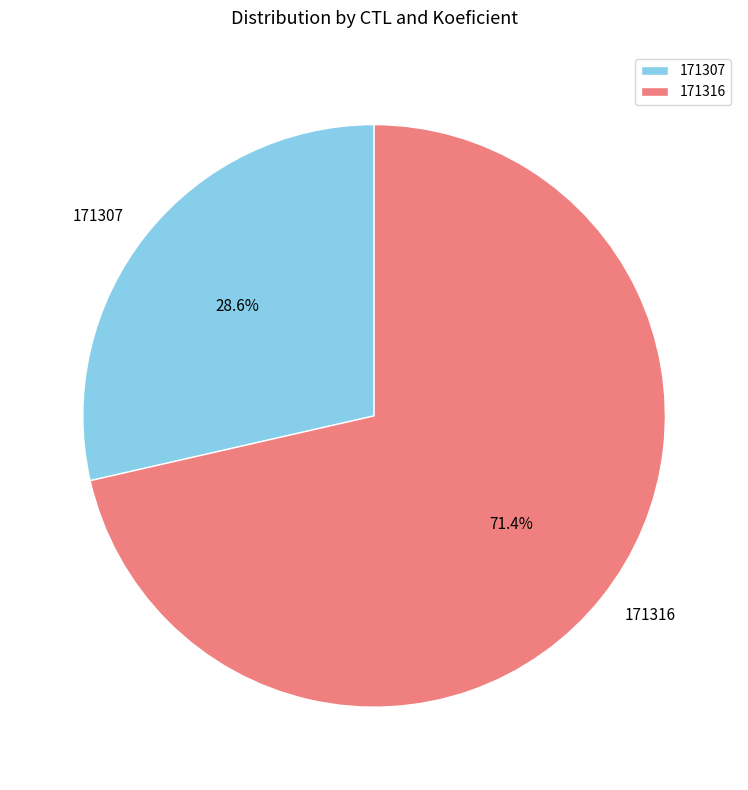

What percentage is the 171307 slice, to the nearest percent?

29%